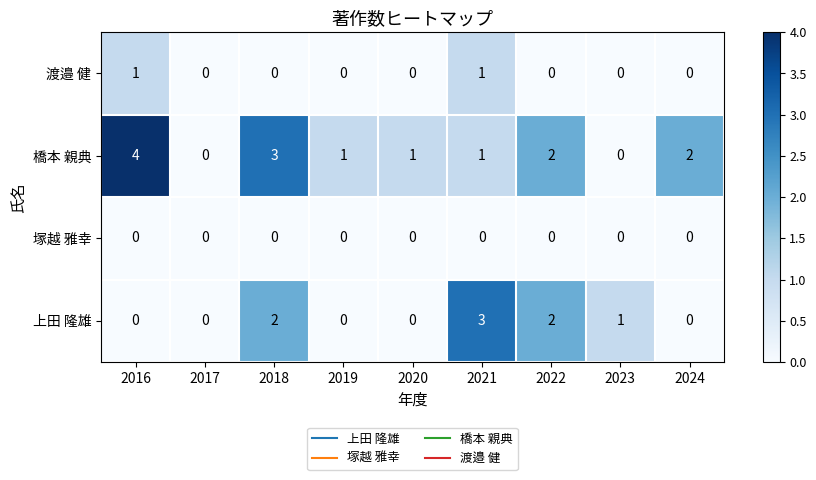

Which series has the largest total across all categories?

橋本 親典